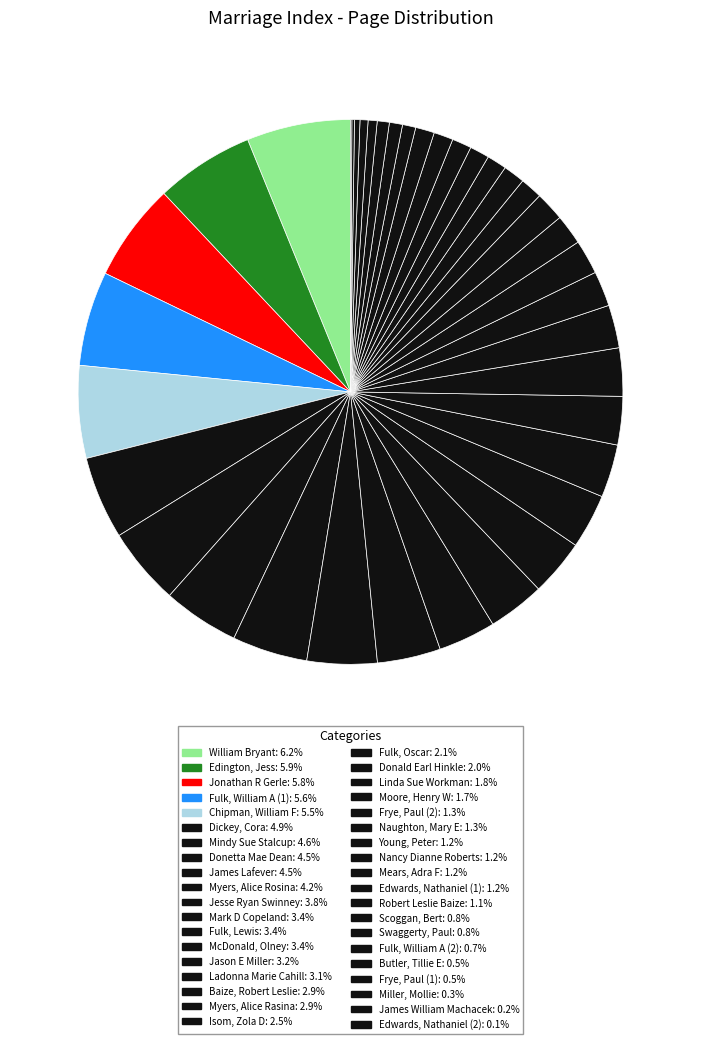

How many segments does this pie chart have?

38